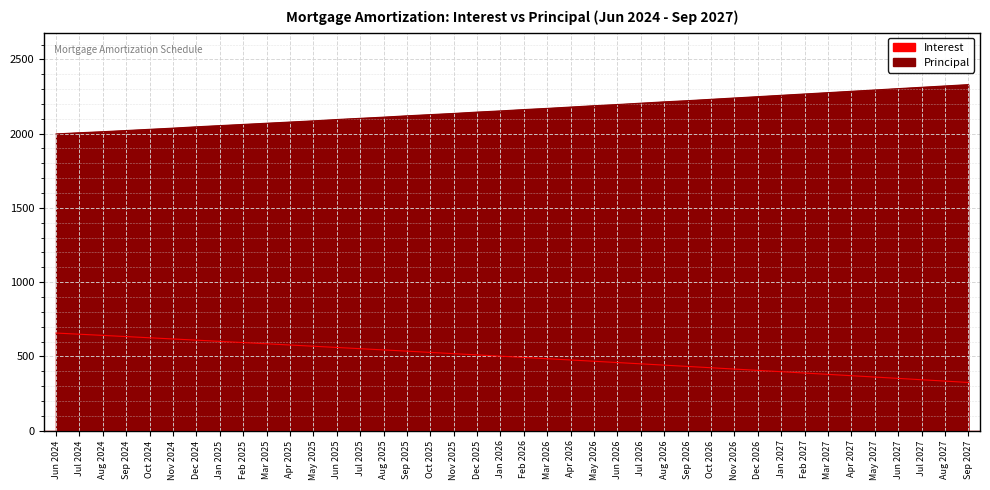

Is it true that Principal equals 2086.0 at May 2025?

True